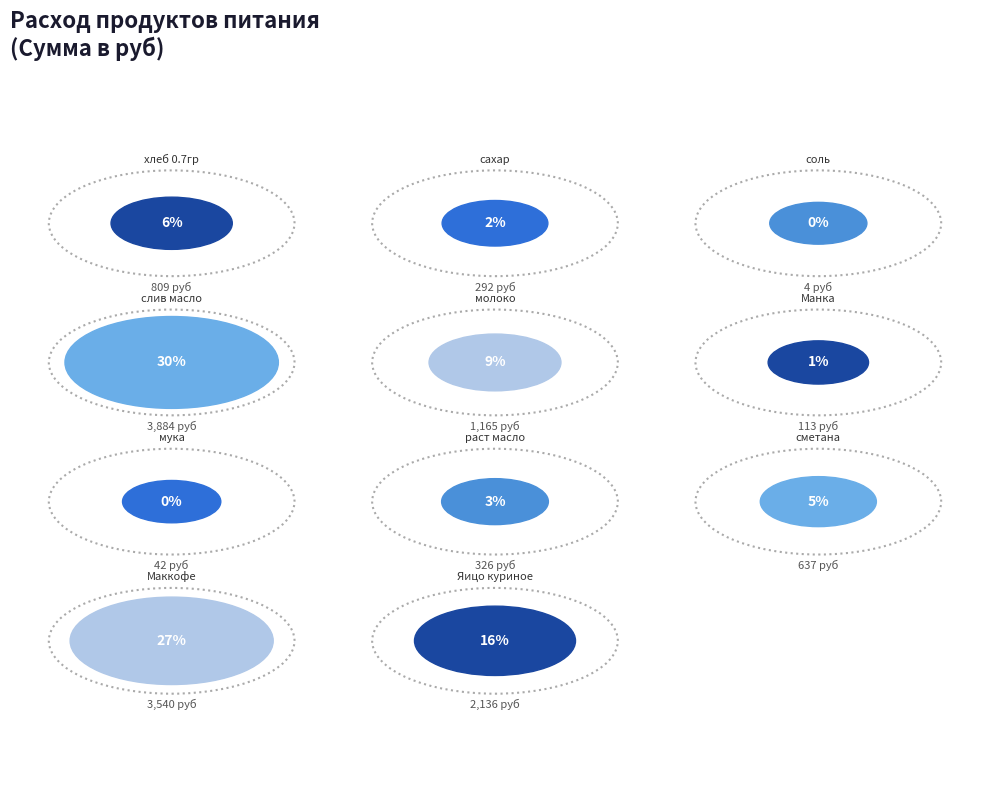

To the nearest percent, what percentage of the pie is сметана?

5%